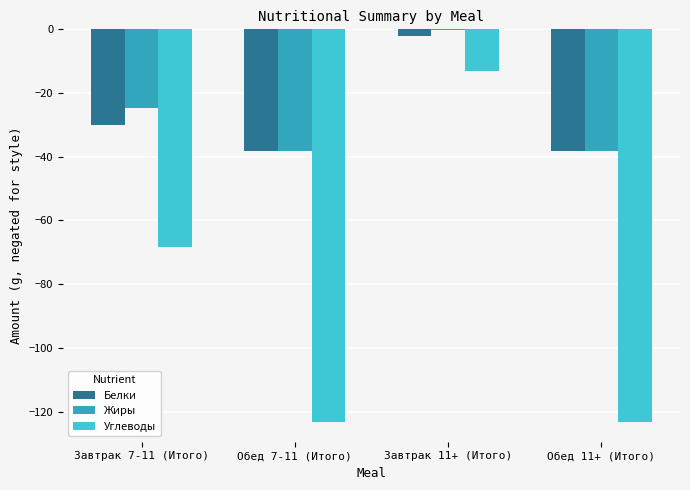

How many series are shown in this chart?

3